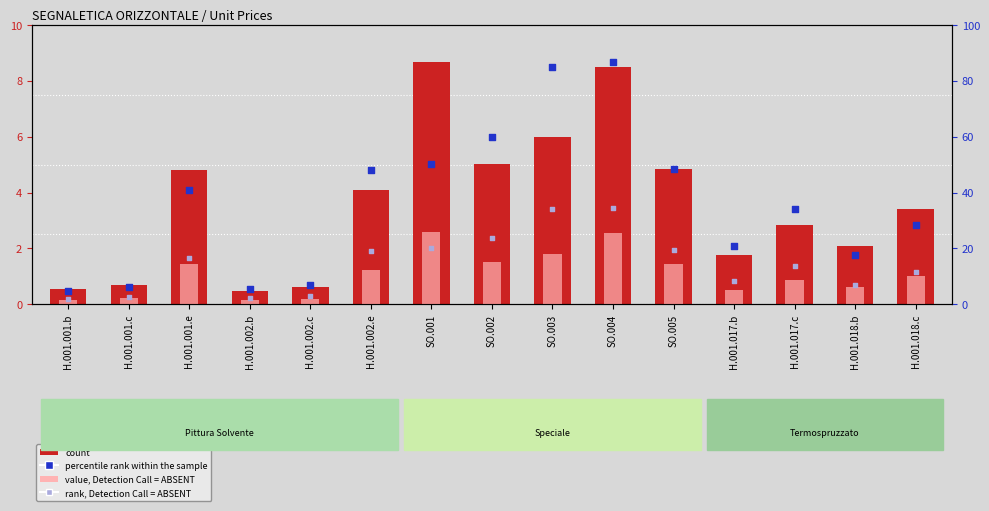

What are all the series names shown in the legend?

count, value, Detection Call = ABSENT, percentile rank within the sample, rank, Detection Call = ABSENT